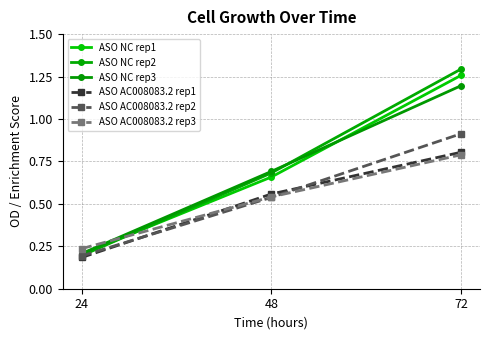

What is the value of the ASO AC008083.2 rep2 point at the 3rd from the left?

0.9